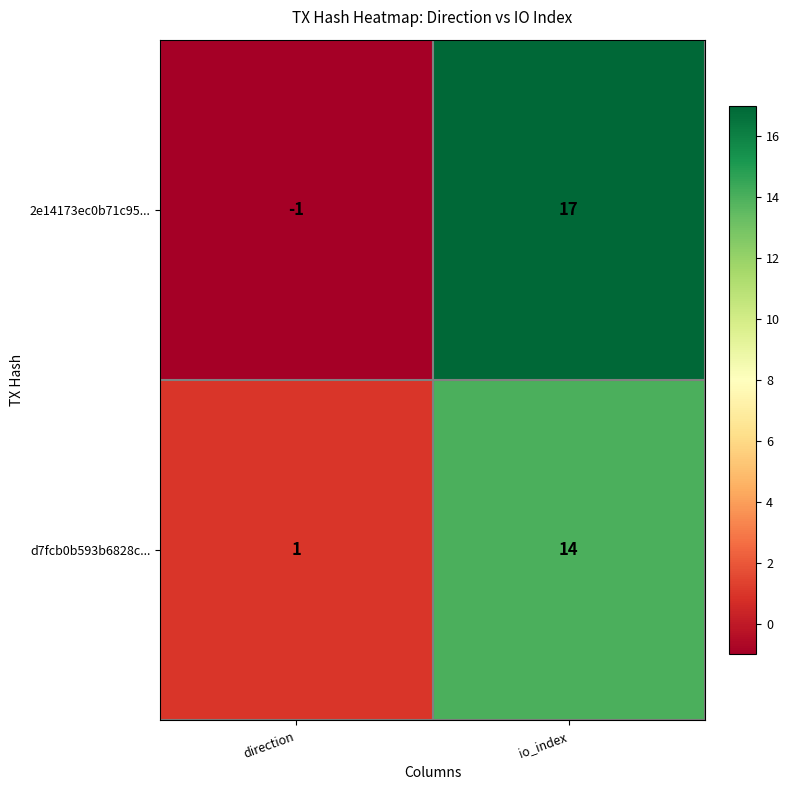

Which label corresponds to the largest value in the chart?

io_index